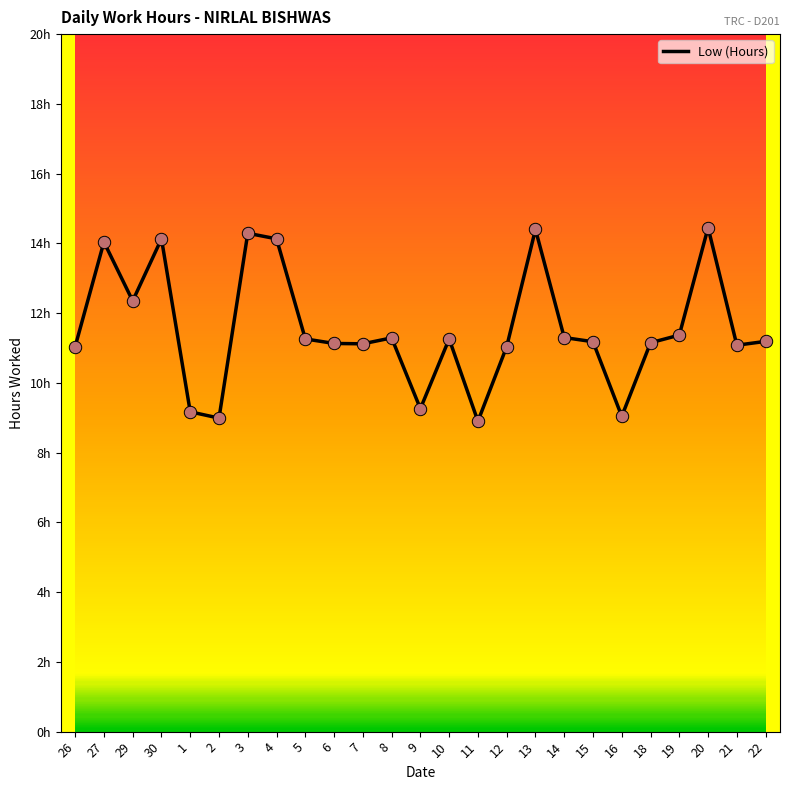

Which has a higher value, 9 or 13?

13